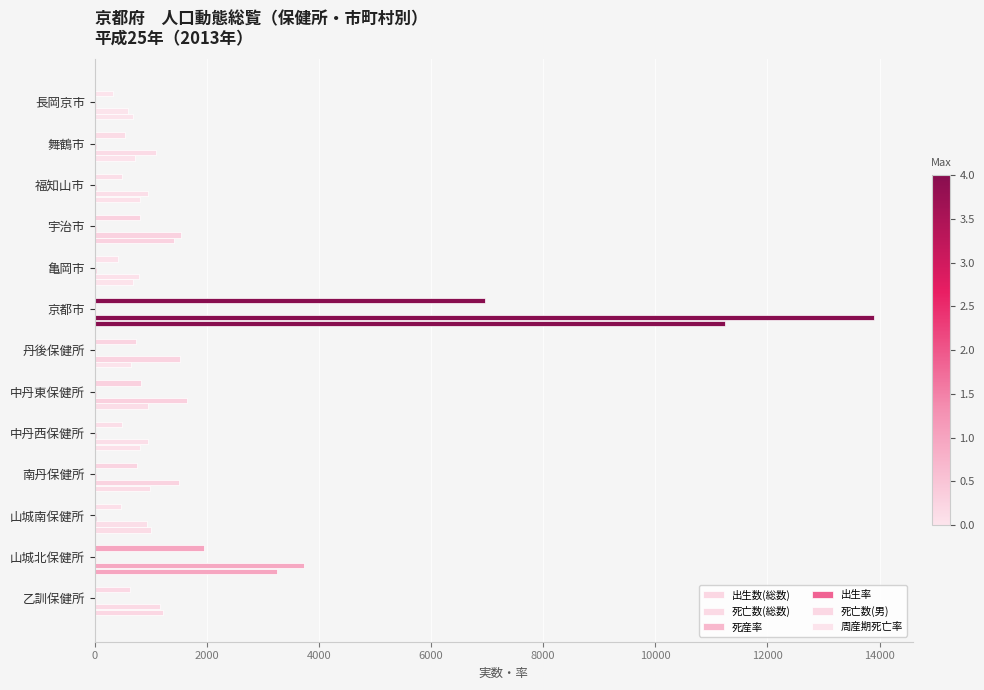

List the series in order of their peak value, lowest first.

出生率, 周産期死亡率, 死産率, 死亡数(男), 出生数(総数), 死亡数(総数)